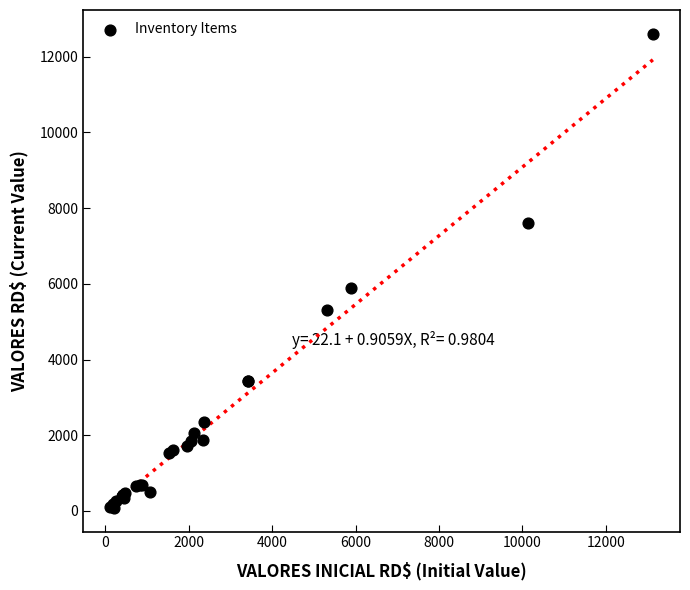

What Y value in the scatter plot is closest to 6345?

5880.0